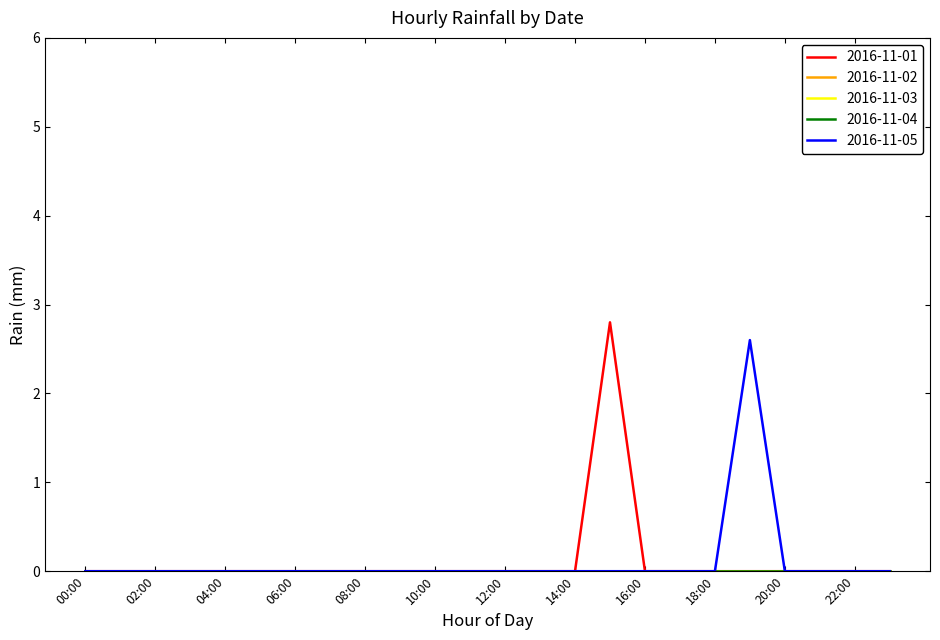

Is this an area chart (filled region under the line)?

No